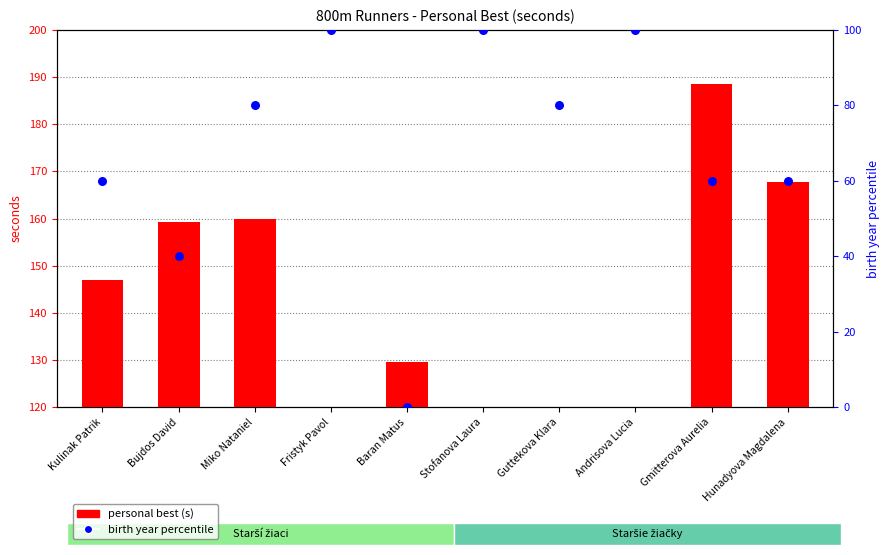

At how many categories does at least one series exceed 5?

10